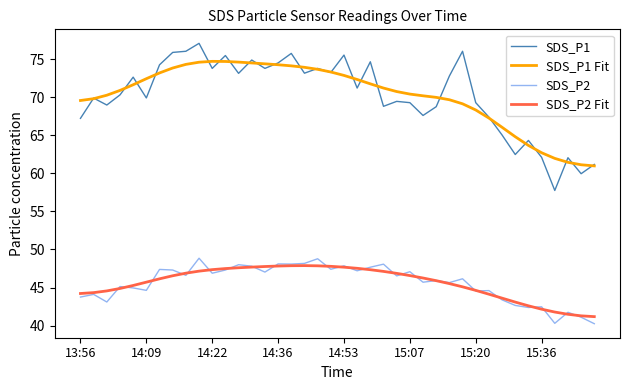

True or false: SDS_P1 and SDS_P2 Fit cross at least once.

False